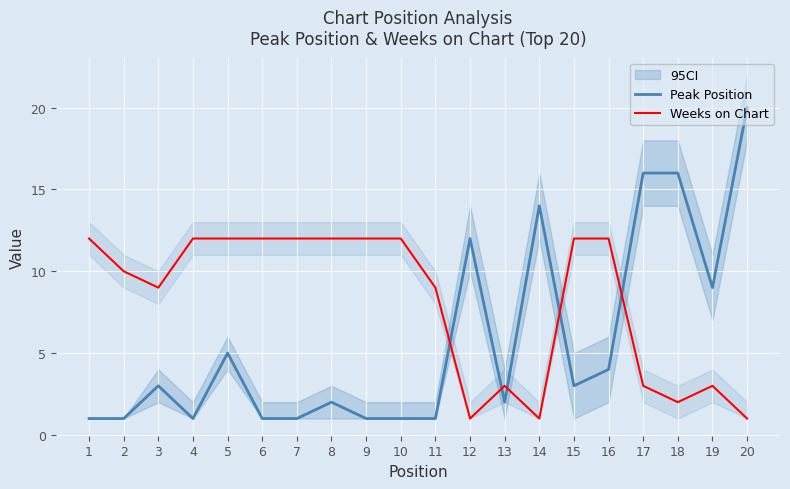

What is the spread (max minus min) of values at 10?

11